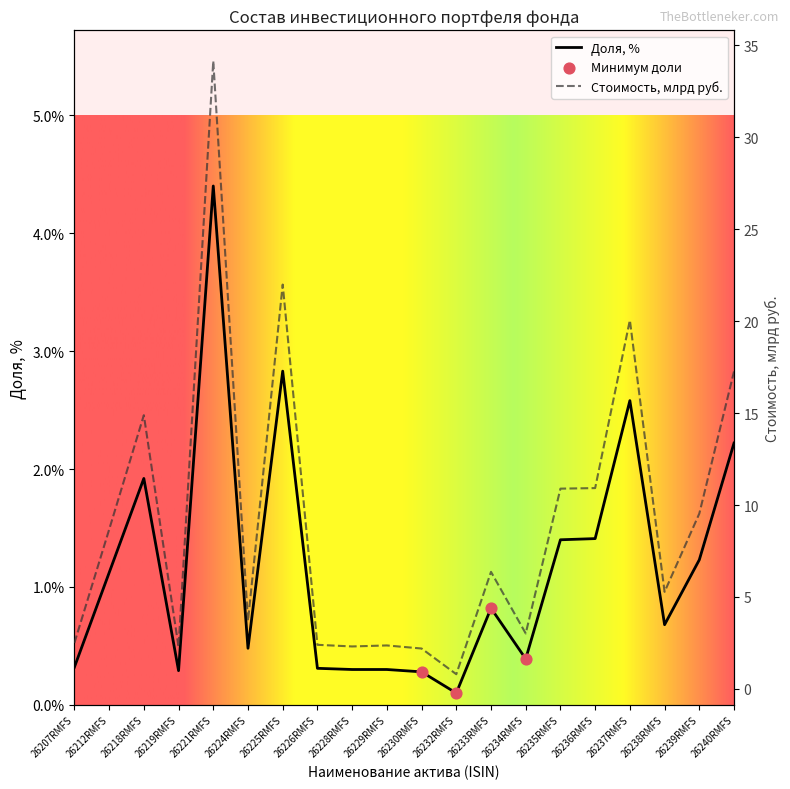

At how many categories does at least one series exceed 25?

1